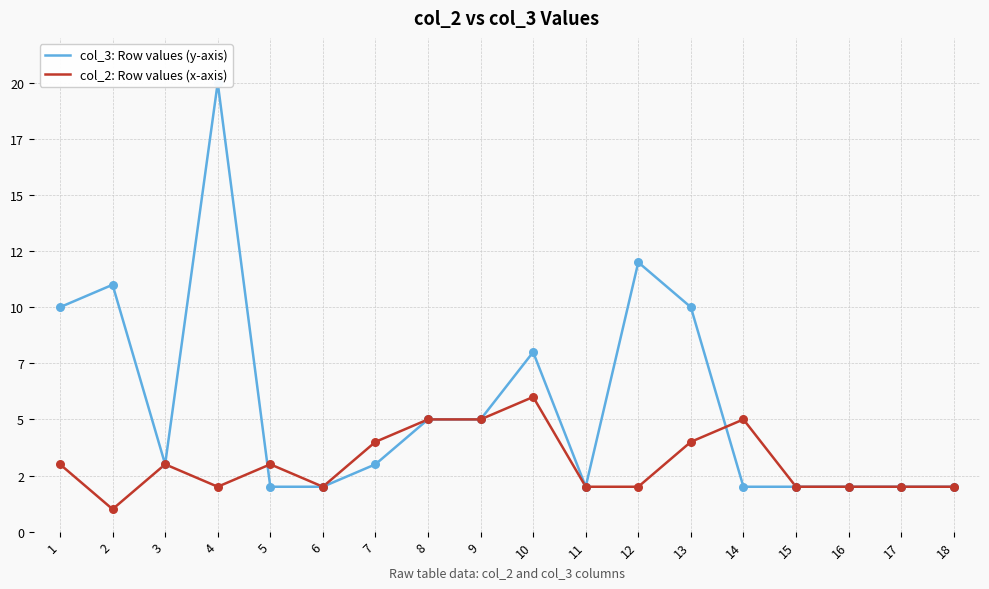

Which series has the largest total across all categories?

col_3: Row values (y-axis)